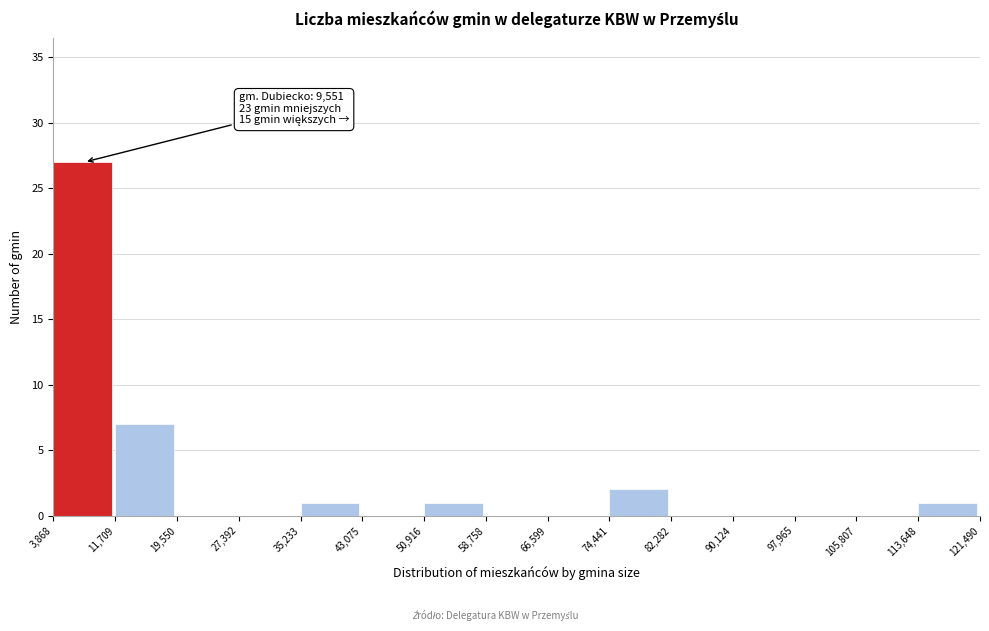

Which range on the x-axis has the tallest bar?

3,868 to 11,709